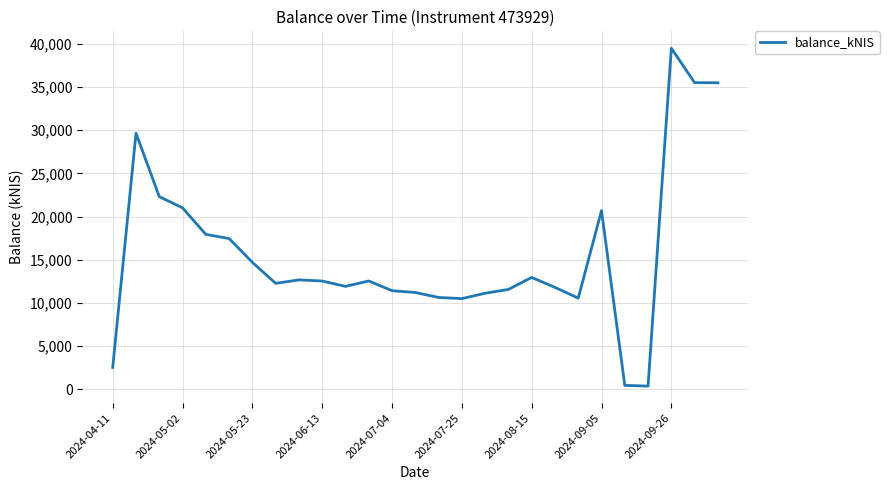

What is the difference between the maximum and minimum values?

39119.1